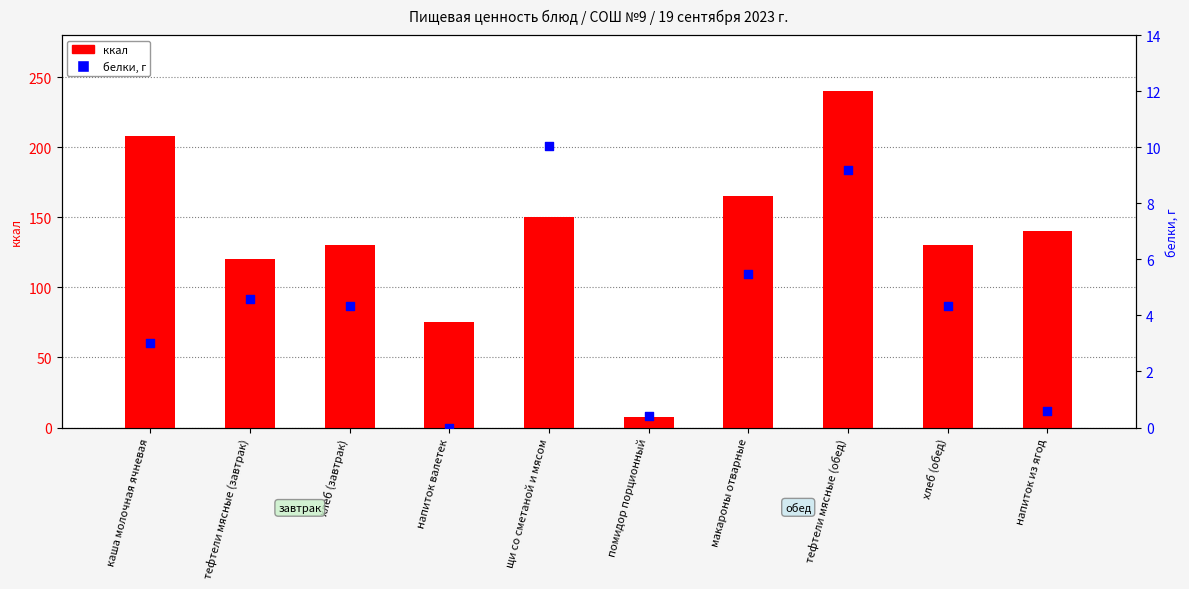

At which category is the sum across all series the highest?

тефтели мясные (обед)